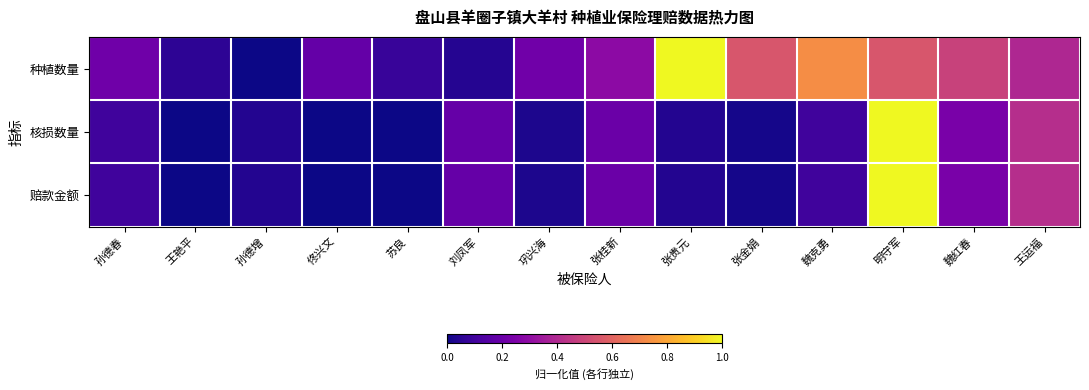

How many data points does each series have?

14